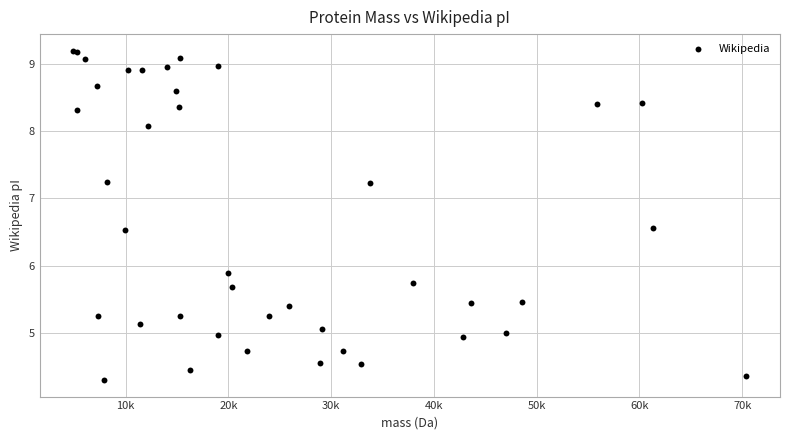

What Y value in the scatter plot is closest to 6?

5.9